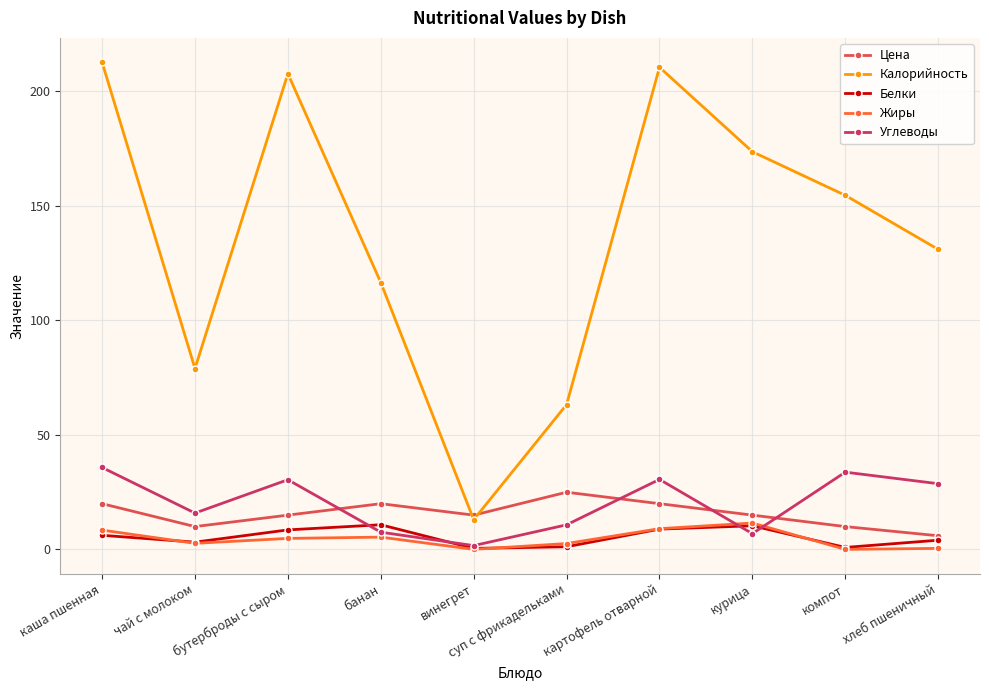

True or false: Калорийность has more than 0 interior local peaks.

True